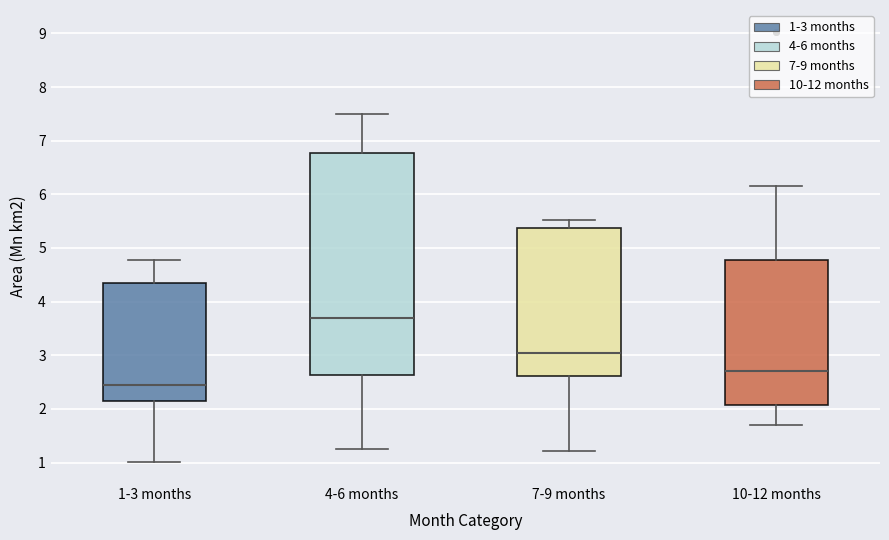

Comparing the boxes themselves (not the whiskers), which one is the tallest?

4-6 months